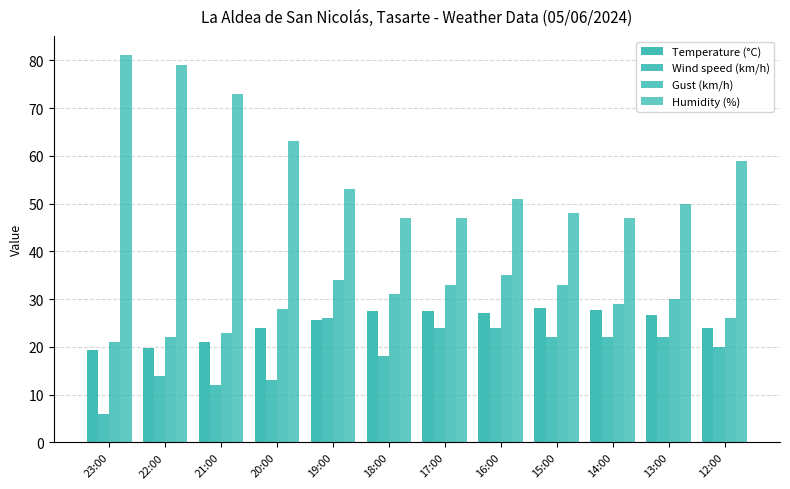

What is the sum of all Wind speed (km/h) values?

223.0